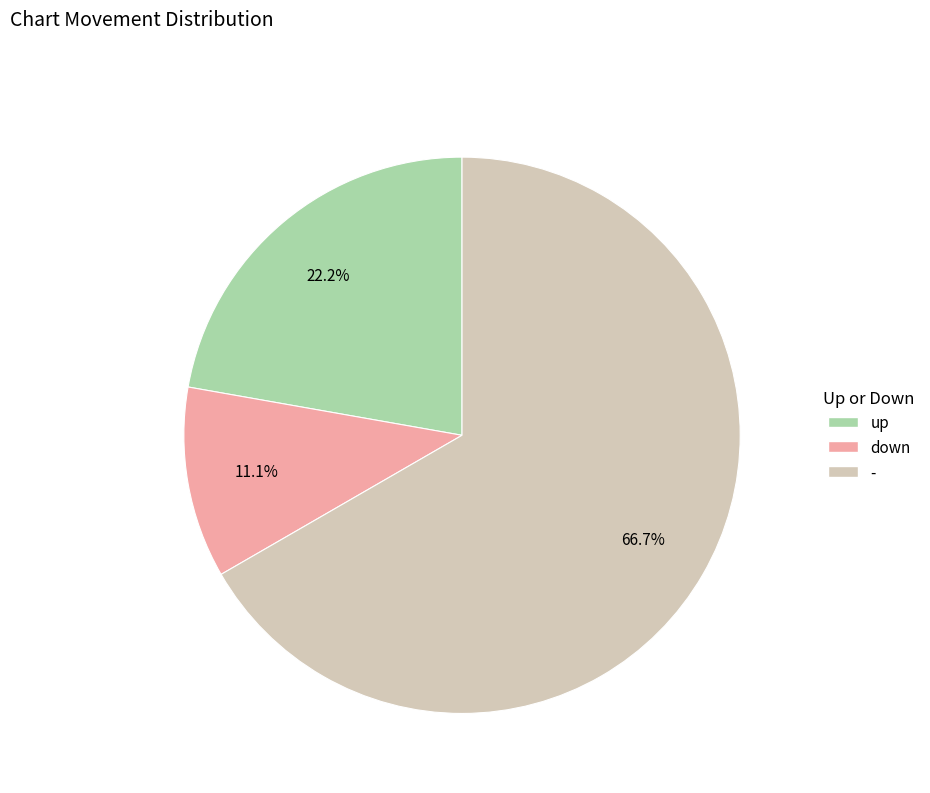

What is the ratio of the value at - to the value at up?

3.0